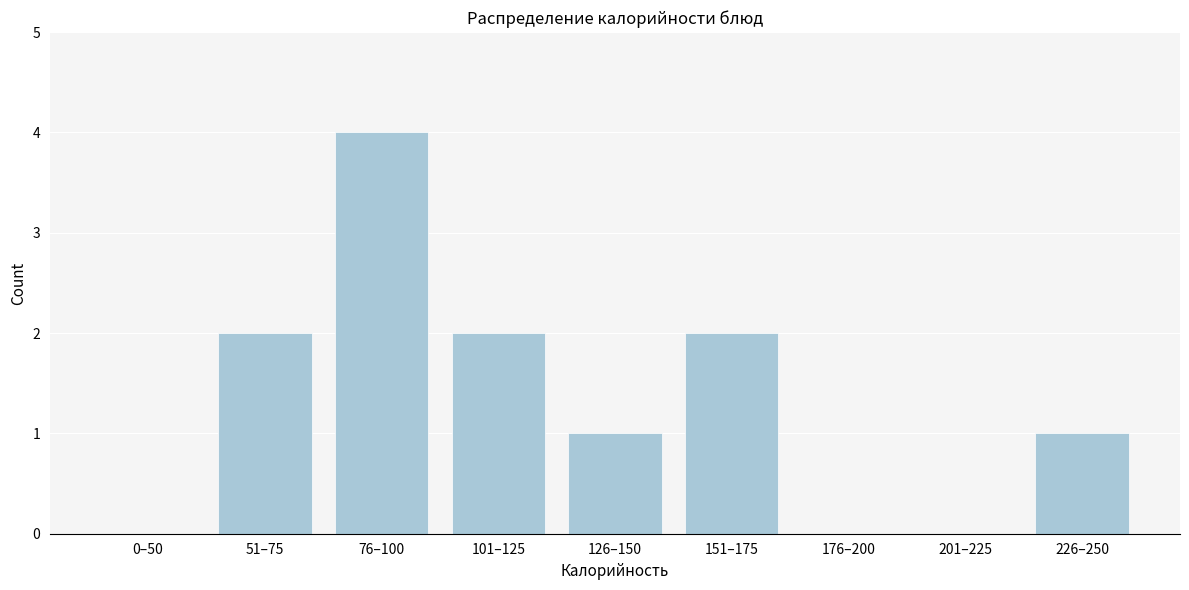

Reading right to left, list all the values displayed in this chart.

226–250=1	201–225=0	176–200=0	151–175=2	126–150=1	101–125=2	76–100=4	51–75=2	0–50=0